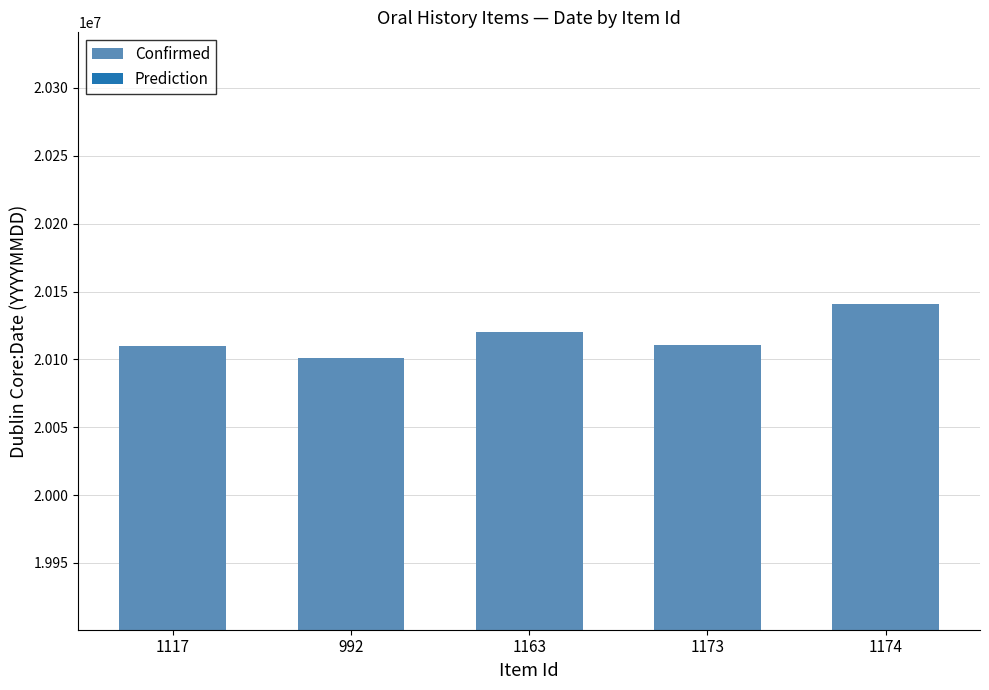

What is the difference between the values at 1173 and 1163?

9894